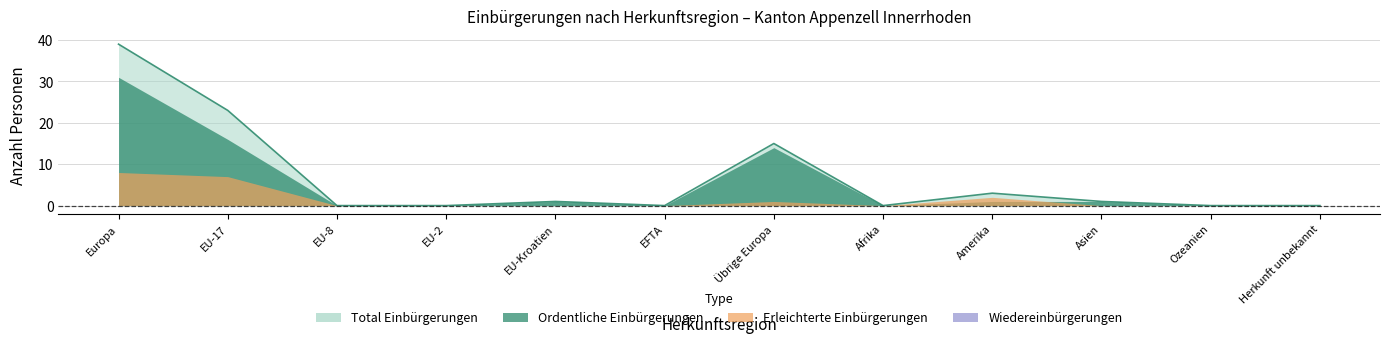

True or false: Ordentliche Einbürgerungen and Wiedereingliederungen cross at least once.

False